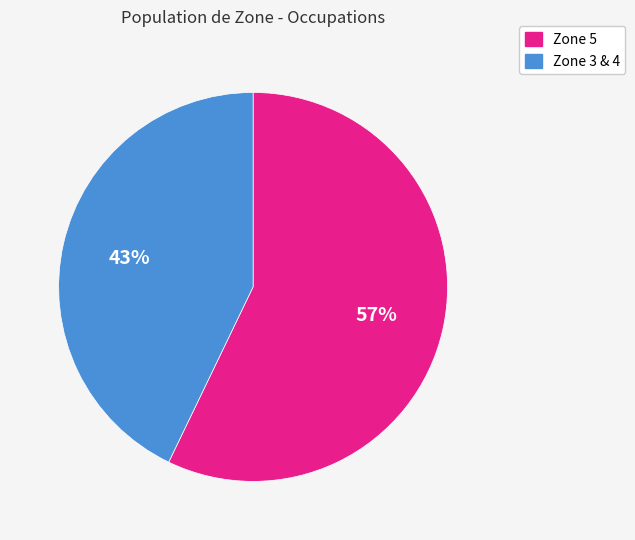

To the nearest percent, what is the difference between the largest and smallest slice percentages?

14%